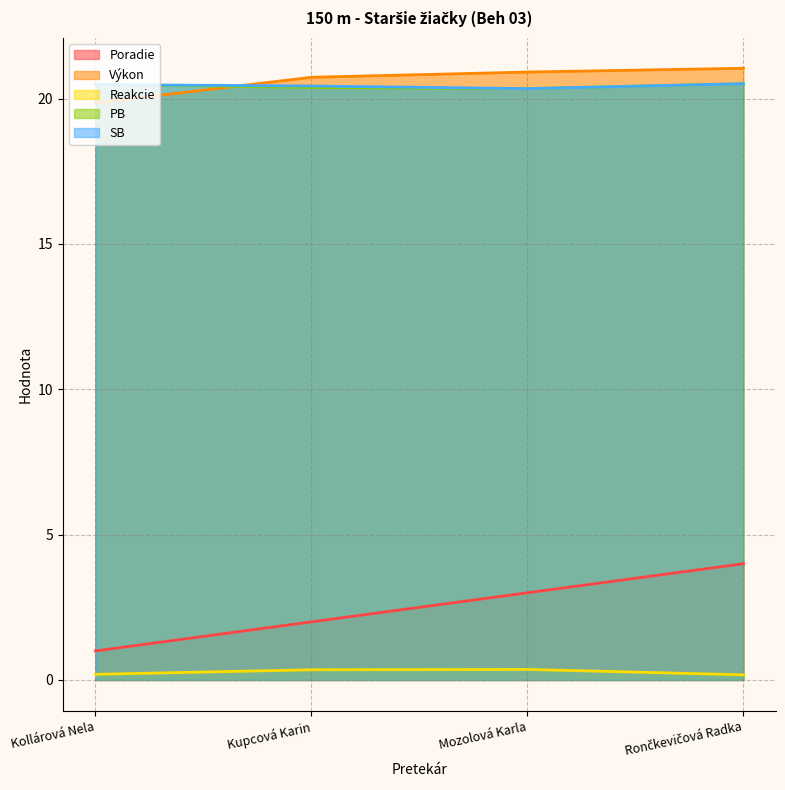

True or false: SB and PB intersect in this chart.

False